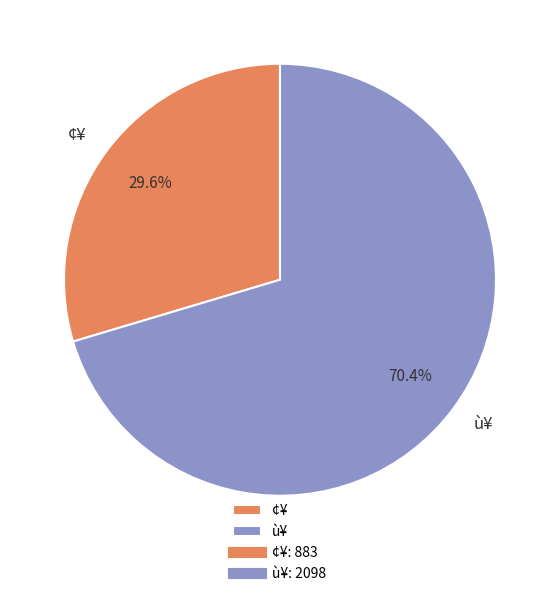

To the nearest percent, what is the difference between the ù¥ and ¢¥ slice percentages?

41%